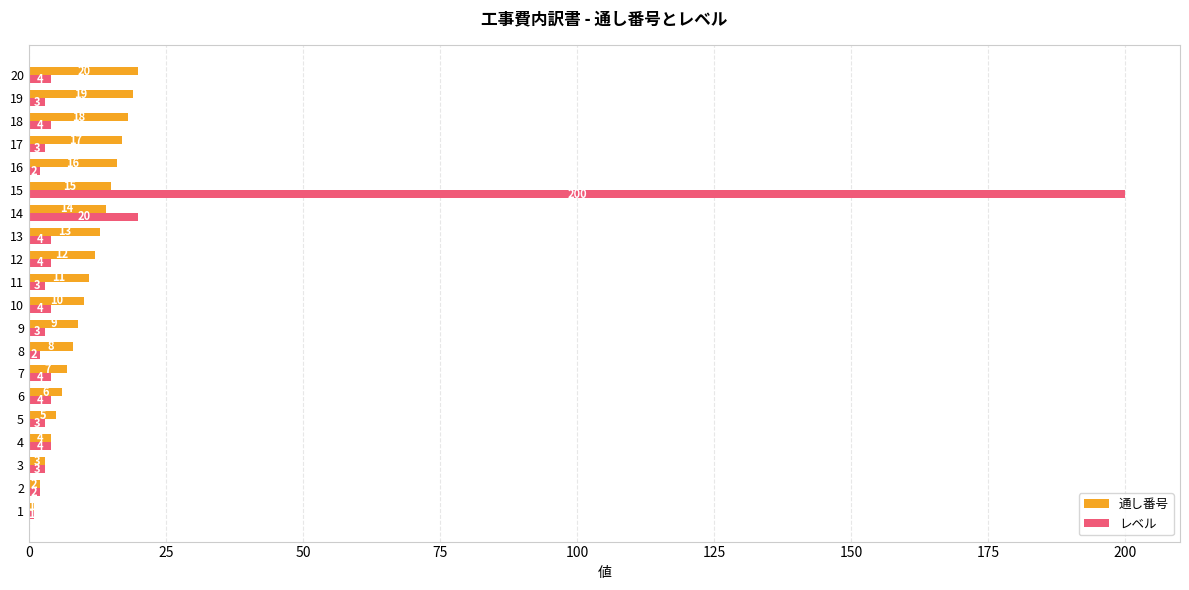

Between 4 and 9, which series saw the biggest shift?

通し番号